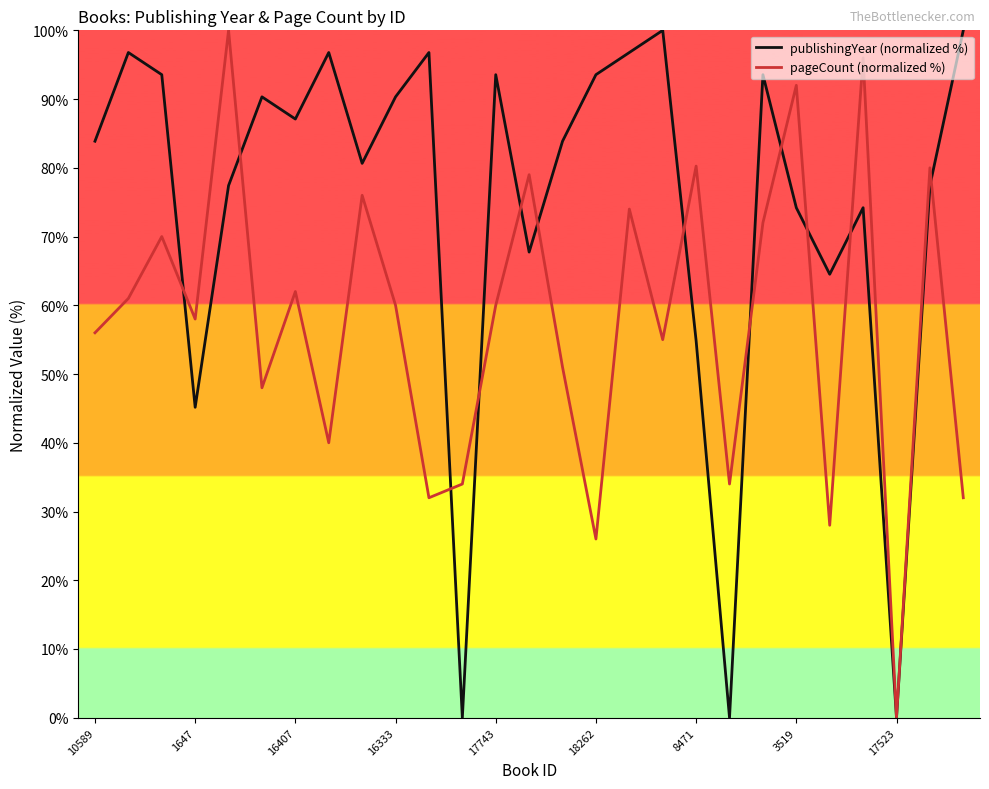

Which series has the largest total across all categories?

publishingYear (normalized %)